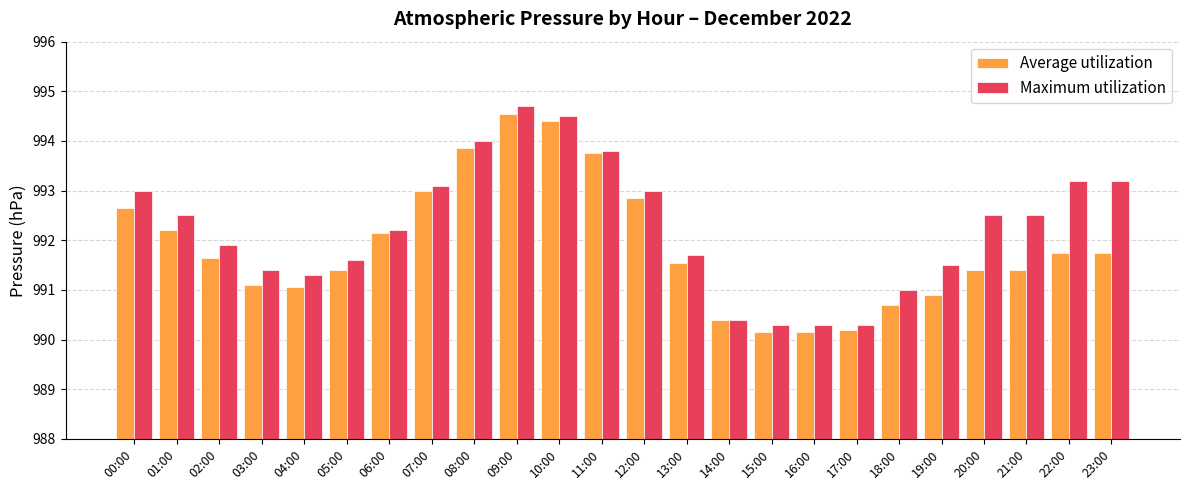

What is the difference between the Maximum utilization values at 04:00 and 23:00?

1.9